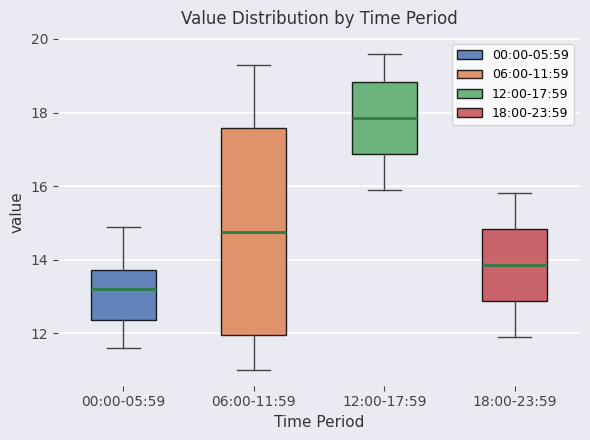

Reading left to right, read every box against the y-axis: the position of its median line, the range the box covers, and the ends of its whiskers. The values are not printed on the chart, so give them approximately, as read against the axis.

00:00-05:59: median 13.2, box 12.4 to 13.8, whiskers 11.6 to 15.0
06:00-11:59: median 14.8, box 12.0 to 17.6, whiskers 11.0 to 19.4
12:00-17:59: median 17.8, box 16.8 to 18.8, whiskers 16.0 to 19.6
18:00-23:59: median 13.8, box 12.8 to 14.8, whiskers 12.0 to 15.8